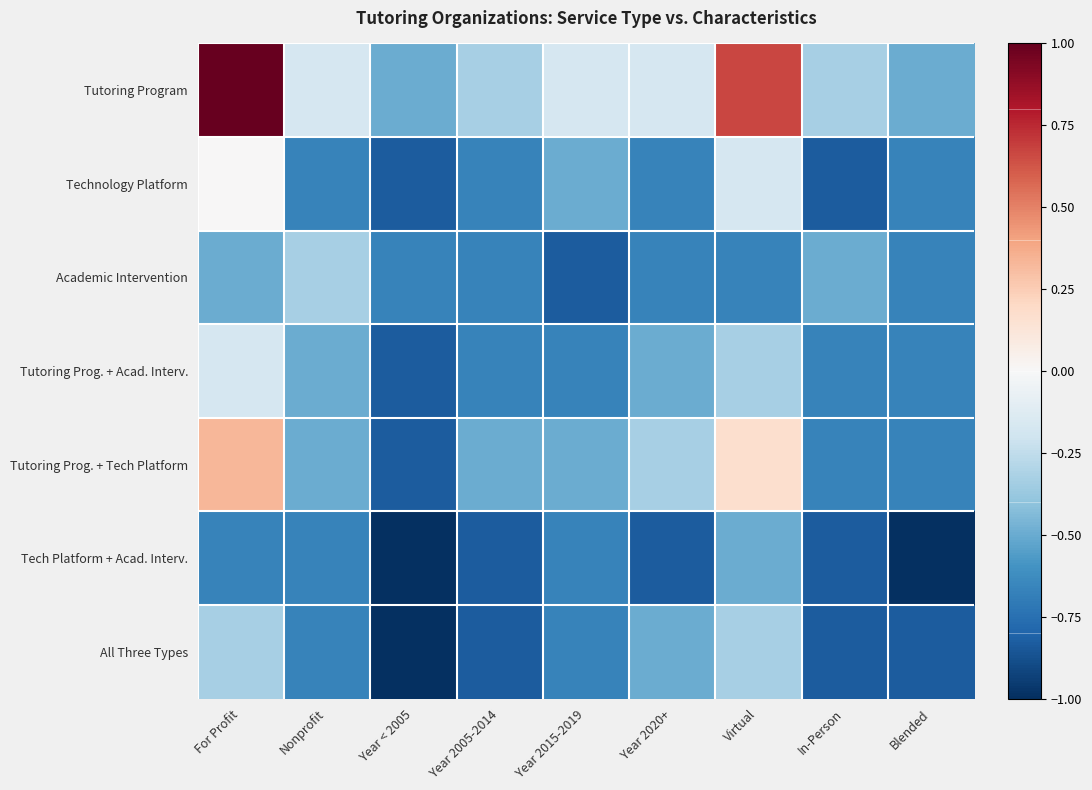

What is the spread (max minus min) of values at In-Person?

0.5